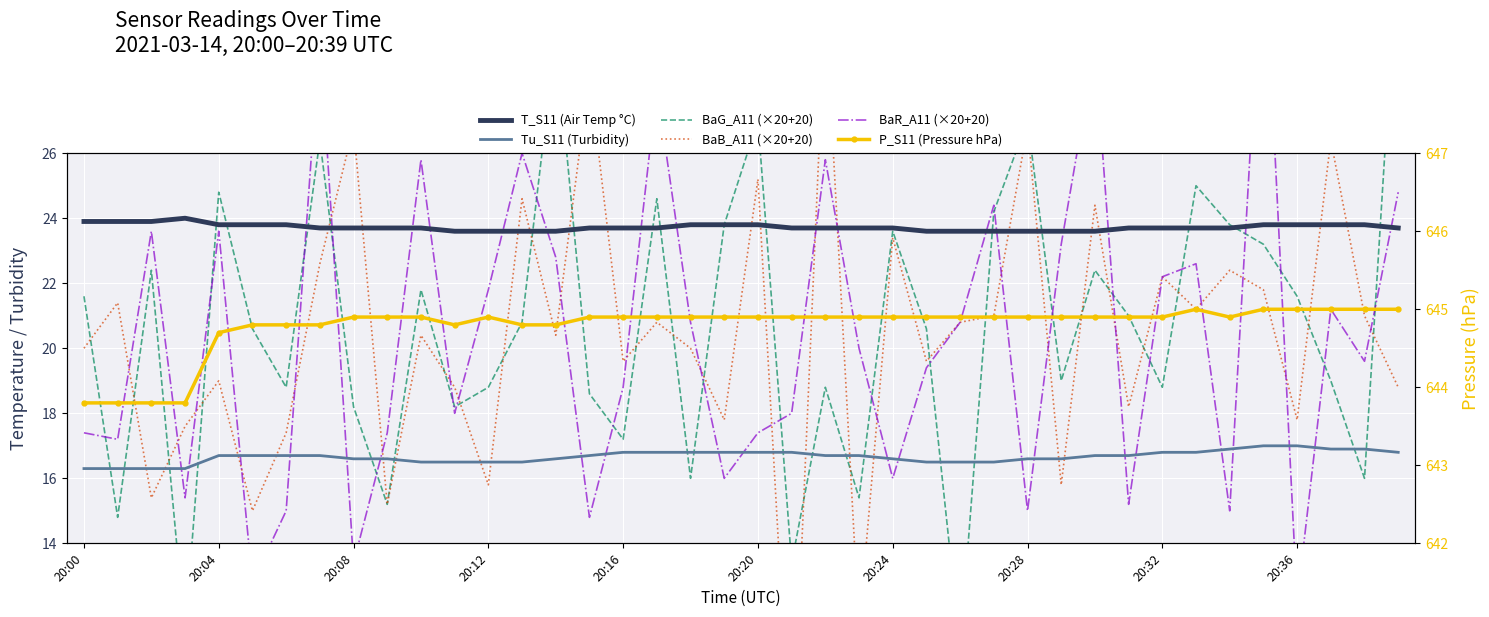

Reading left to right, extract all data points from this chart.

T_S11 (Air Temp °C): 23.9	23.9	23.9	24.0	23.8	23.8	23.8	23.7	23.7	23.7	23.7	23.6	23.6	23.6	23.6	23.7	23.7	23.7	23.8	23.8	23.8	23.7	23.7	23.7	23.7	23.6	23.6	23.6	23.6	23.6	23.6	23.7	23.7	23.7	23.7	23.8	23.8	23.8	23.8	23.7
Tu_S11 (Turbidity): 16.3	16.3	16.3	16.3	16.7	16.7	16.7	16.7	16.6	16.6	16.5	16.5	16.5	16.5	16.6	16.7	16.8	16.8	16.8	16.8	16.8	16.8	16.7	16.7	16.6	16.5	16.5	16.5	16.6	16.6	16.7	16.7	16.8	16.8	16.9	17.0	17.0	16.9	16.9	16.8
BaG_A11 (×20+20): 21.6	14.8	22.4	11.2	24.8	20.6	18.8	26.4	18.2	15.2	21.8	18.2	18.8	20.8	29.6	18.6	17.2	24.6	16.0	23.8	27.0	13.4	18.8	15.4	23.6	20.6	10.8	24.2	27.0	19.0	22.4	21.0	18.8	25.0	23.8	23.2	21.6	19.0	16.0	32.6
BaB_A11 (×20+20): 20.0	21.4	15.4	17.6	19.0	15.0	17.4	22.6	26.8	15.2	20.4	18.8	15.8	24.6	20.4	28.4	19.6	20.8	20.0	17.8	25.2	6.8	30.6	11.4	23.4	19.6	20.8	21.0	26.8	15.8	24.4	18.2	22.2	21.2	22.4	21.8	17.8	26.4	21.0	18.8
BaR_A11 (×20+20): 17.4	17.2	23.6	15.4	23.6	12.8	15.0	29.6	13.4	17.4	25.8	18.0	21.8	26.0	22.8	14.8	18.8	28.0	20.8	16.0	17.4	18.0	25.8	20.0	16.0	19.4	20.8	24.4	15.0	23.2	29.2	15.2	22.2	22.6	15.0	33.2	12.2	21.2	19.6	24.8
P_S11 (Pressure hPa): 643.8	643.8	643.8	643.8	644.7	644.8	644.8	644.8	644.9	644.9	644.9	644.8	644.9	644.8	644.8	644.9	644.9	644.9	644.9	644.9	644.9	644.9	644.9	644.9	644.9	644.9	644.9	644.9	644.9	644.9	644.9	644.9	644.9	645.0	644.9	645.0	645.0	645.0	645.0	645.0